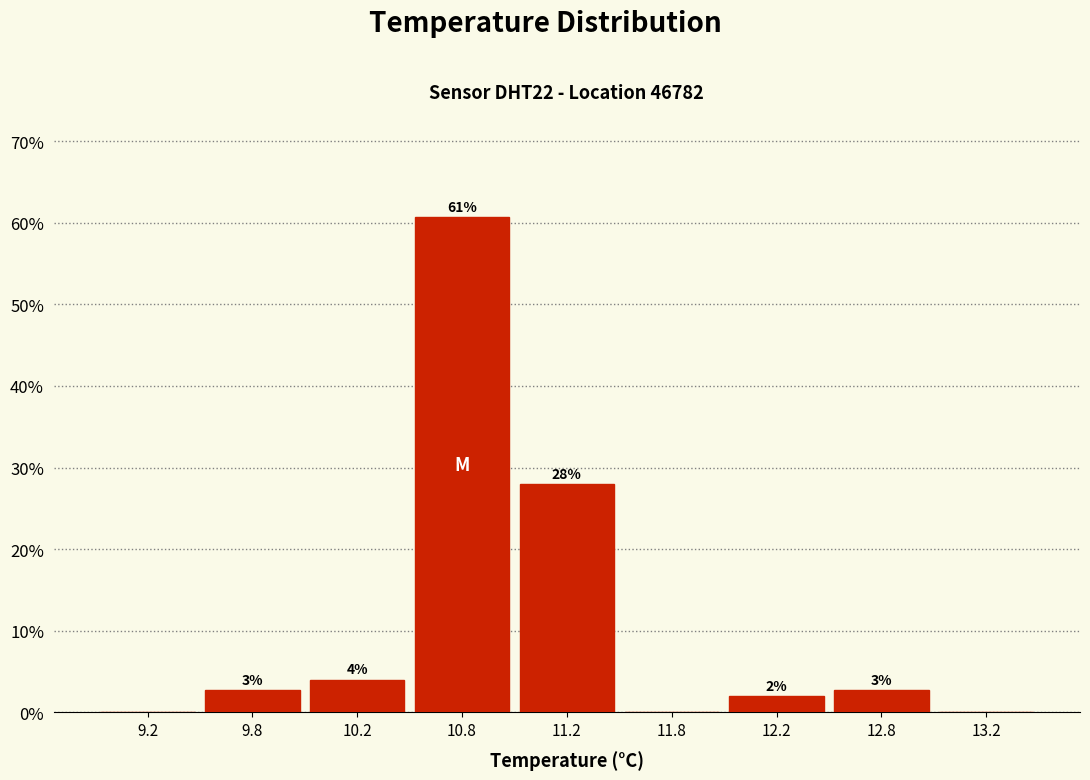

Where does the data first go above 2?

9.8